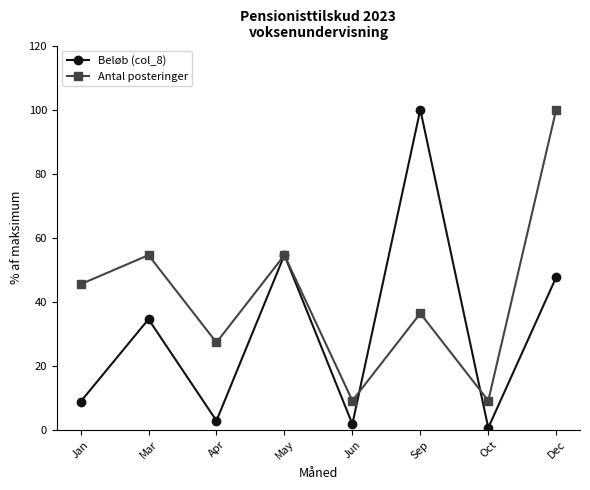

Reading left to right, transcribe all the data shown in this chart.

Beløb (col_8): Jan=8.8	Mar=34.5	Apr=2.8	May=54.6	Jun=1.8	Sep=100.0	Oct=0.6	Dec=47.7
Antal posteringer: Jan=45.5	Mar=54.5	Apr=27.3	May=54.5	Jun=9.1	Sep=36.4	Oct=9.1	Dec=100.0